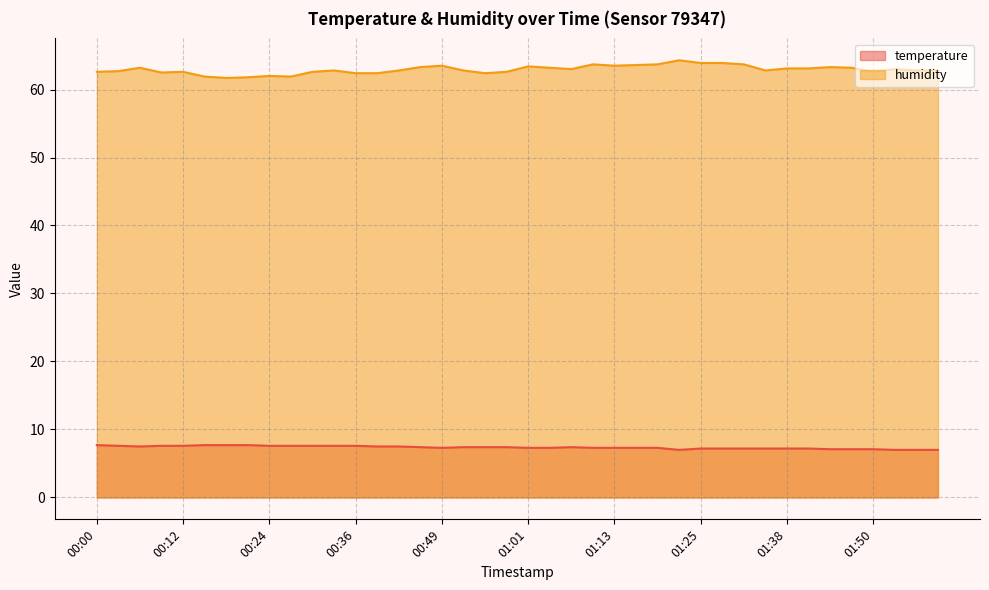

What are all the series names shown in the legend?

temperature, humidity